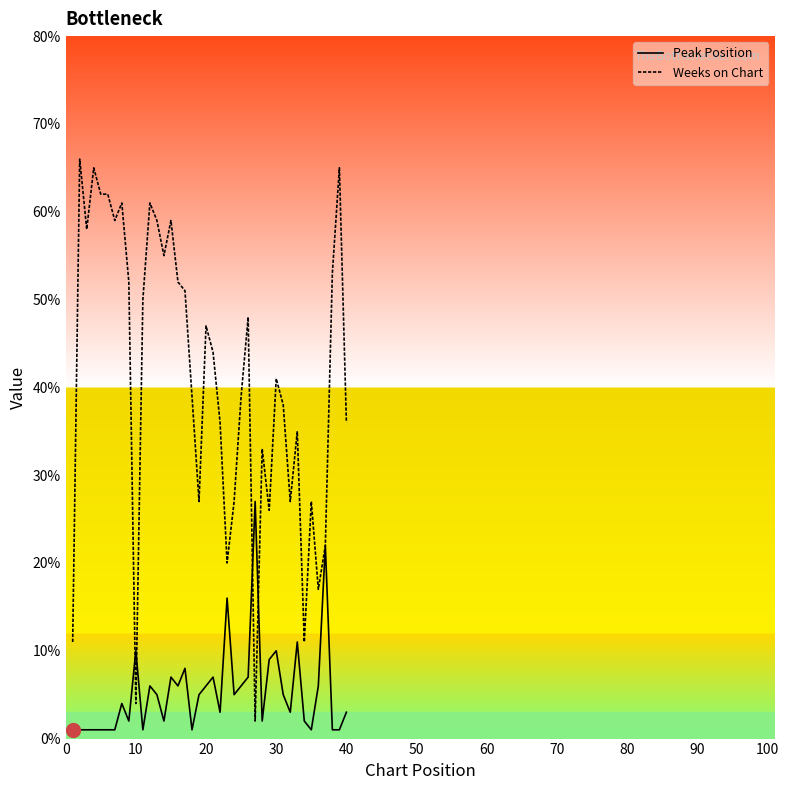

Which series ends up on top after the final intersection of Peak Position and Weeks on Chart?

Weeks on Chart